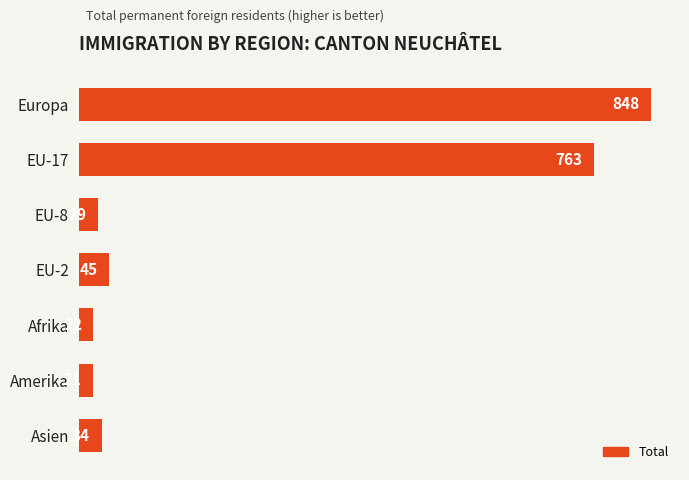

What is the sum of all values?

1762